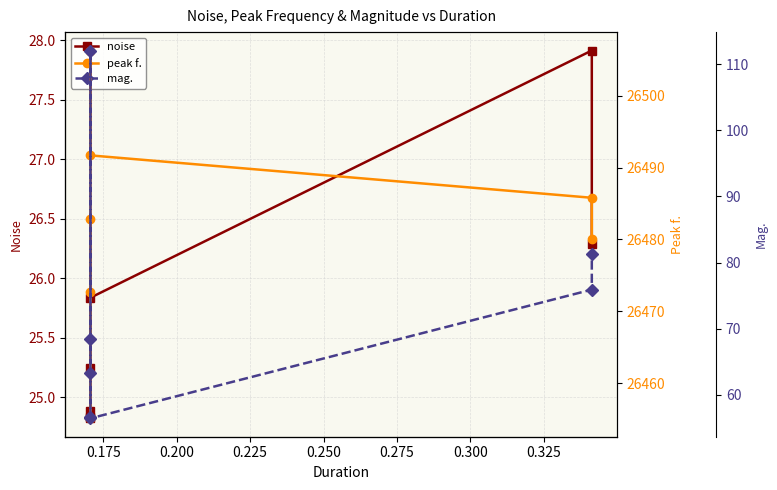

Which series has the largest total across all categories?

peak f.